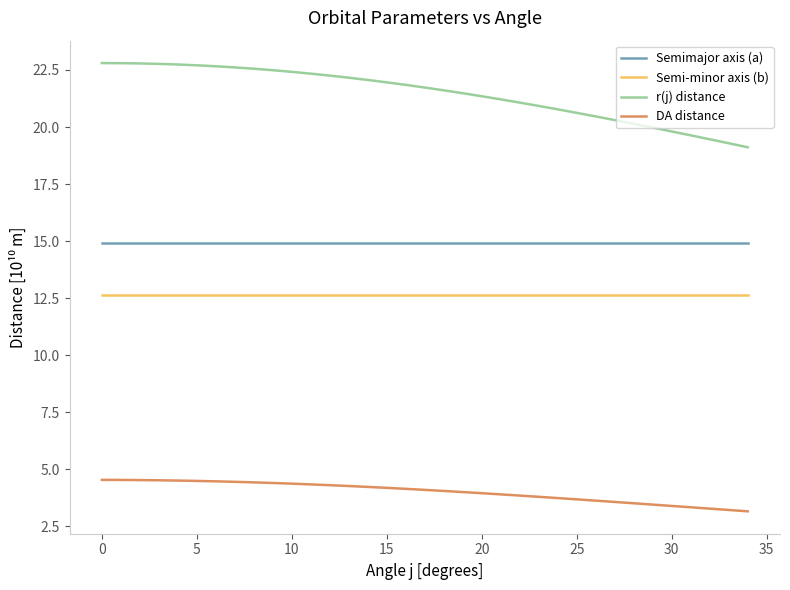

Which series has the largest total across all categories?

r(j) distance